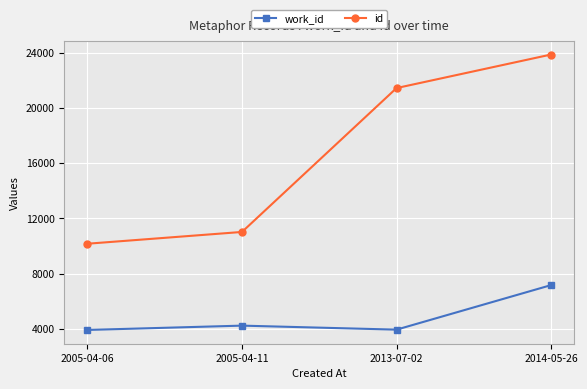

True or false: id and work_id intersect in this chart.

False